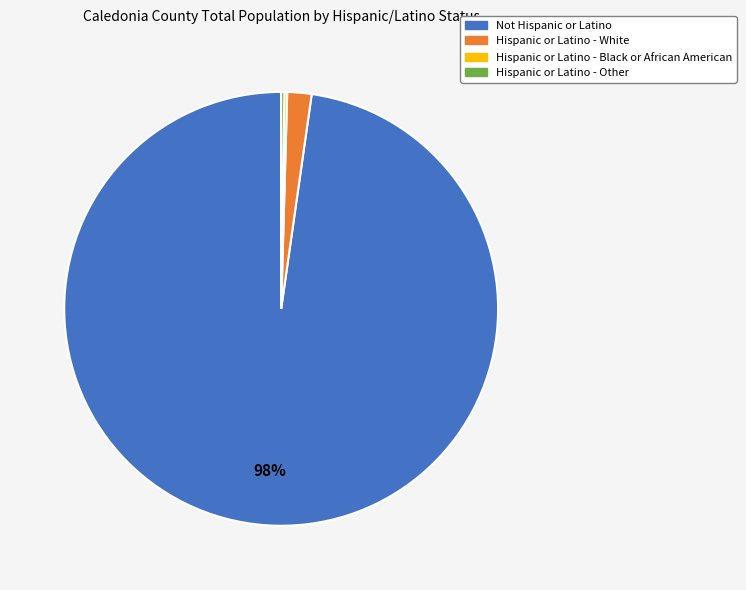

What is the largest slice in the pie chart?

Not Hispanic or Latino